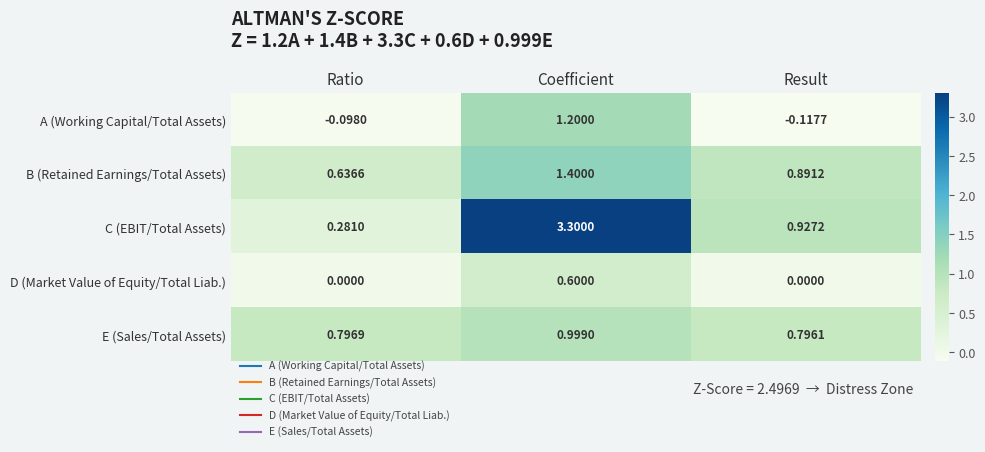

Which series has the largest total across all categories?

C (EBIT/Total Assets)